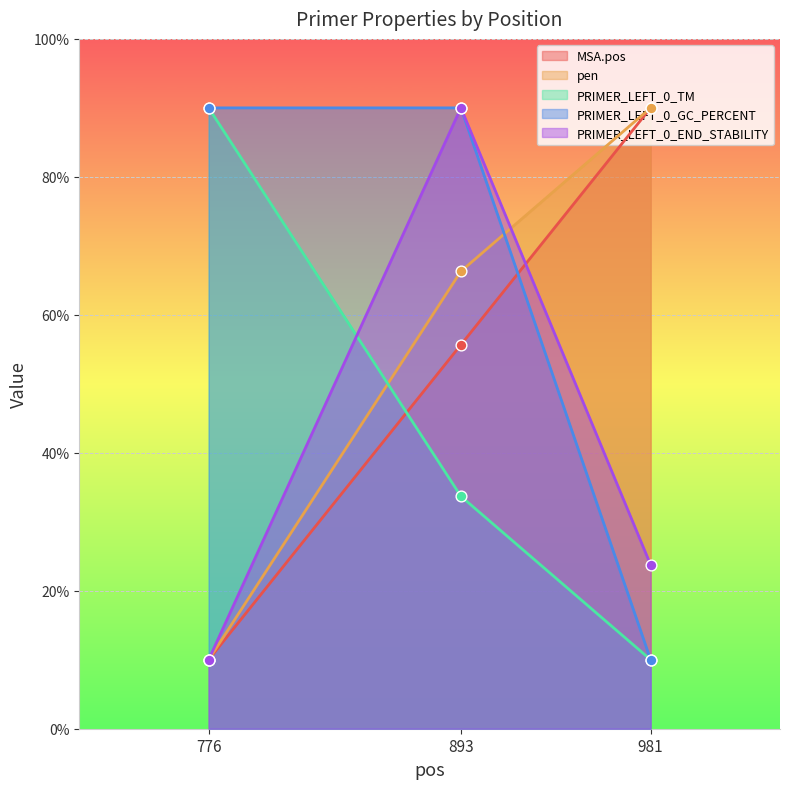

At how many categories does at least one series exceed 71?

3